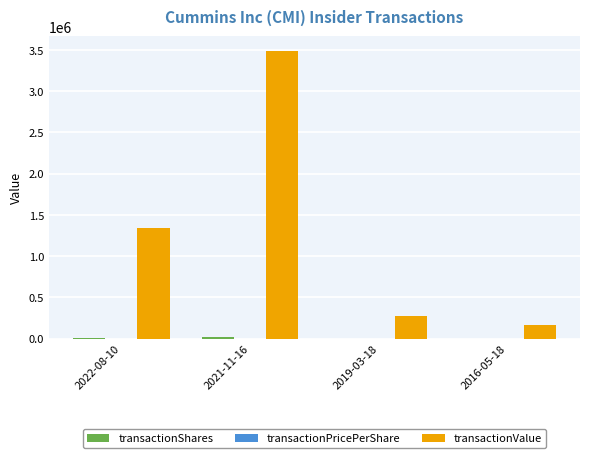

At which category is the sum across all series the highest?

2021-11-16